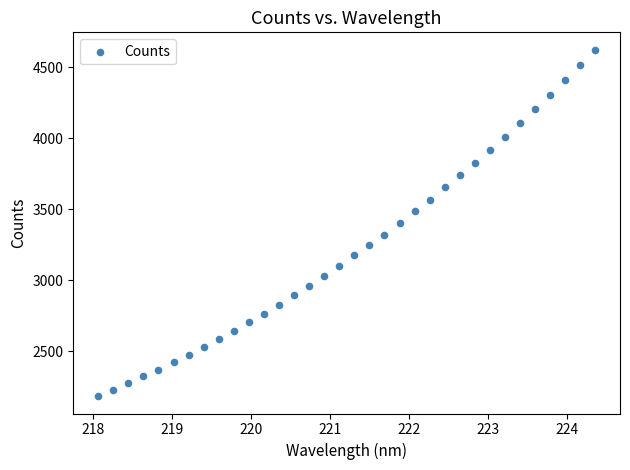

What is the range of Y values (max minus min)?

2442.6